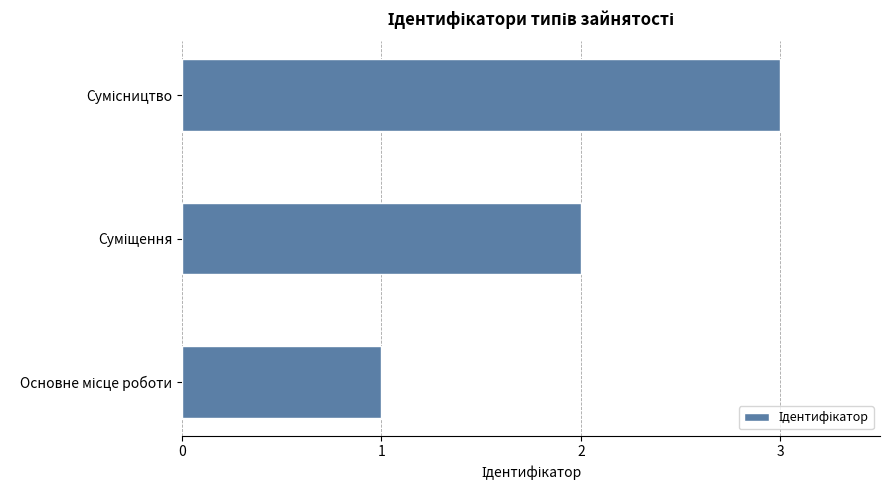

What is the greatest value displayed?

3